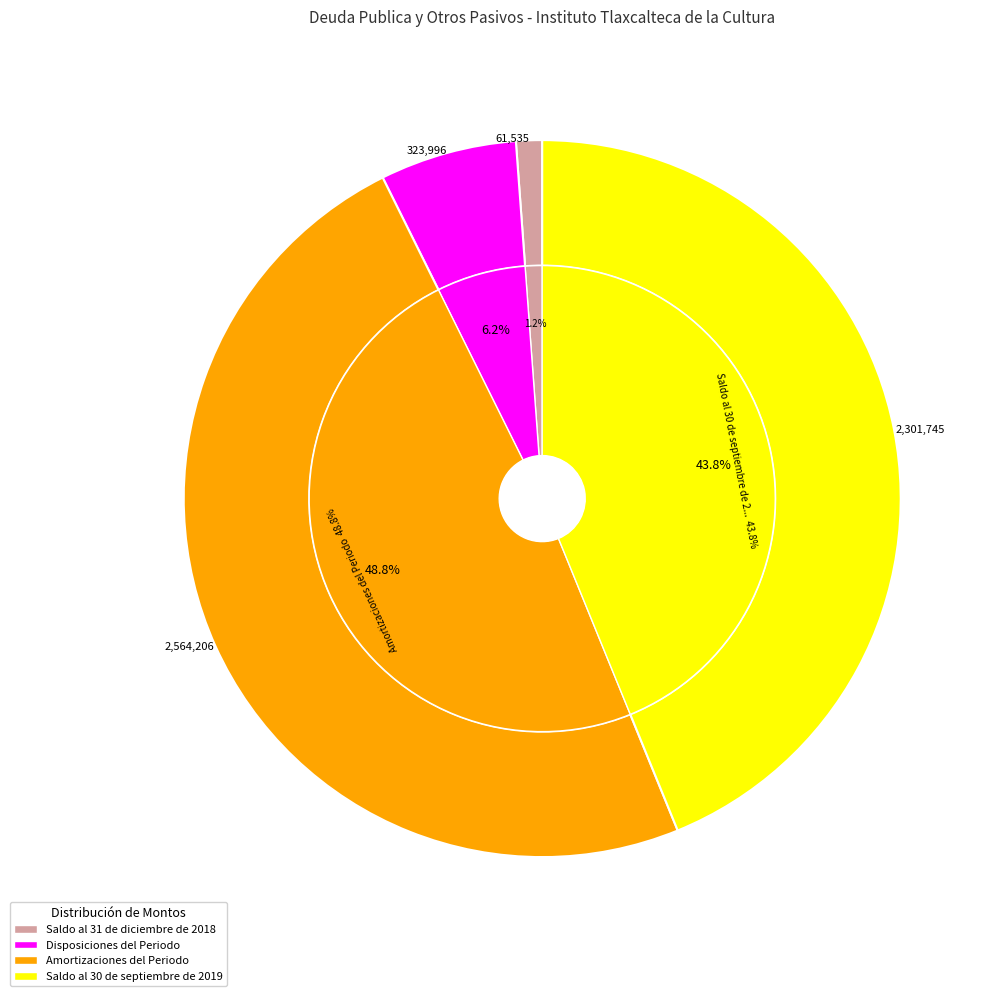

Is it true that Amortizaciones del Periodo is 42% of the pie?

False